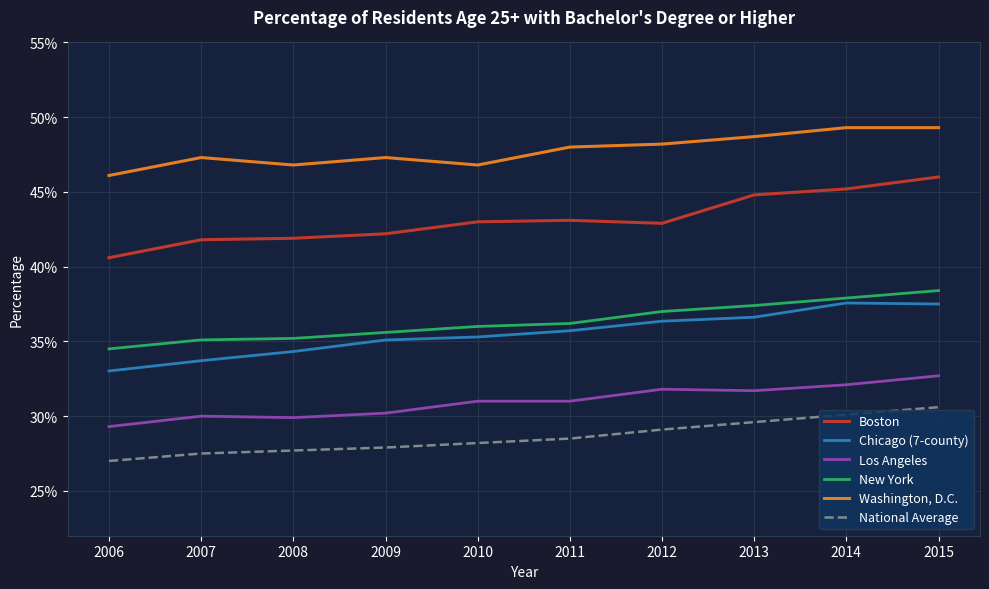

Does the chart display data point markers on the line(s)?

No